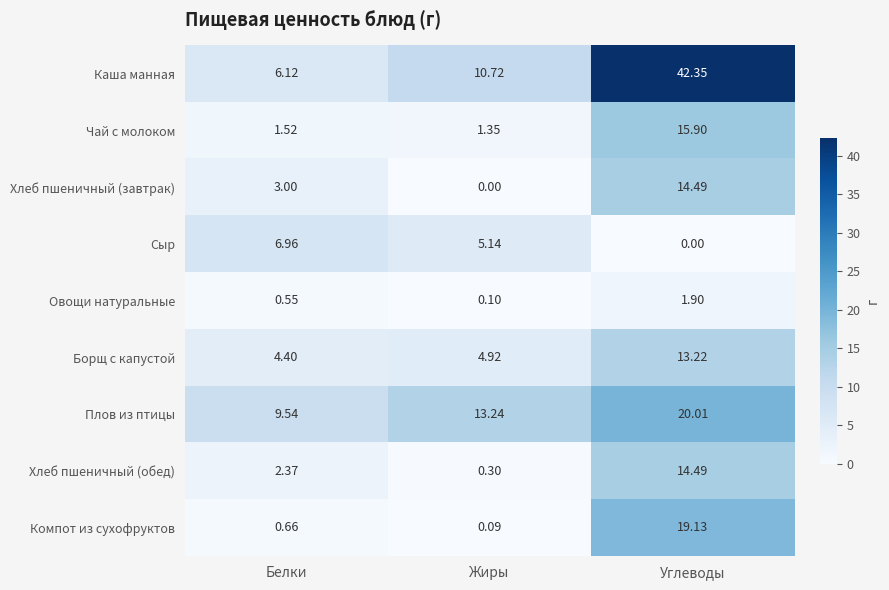

List the labels in order of Компот из сухофруктов value, smallest first.

Жиры, Белки, Углеводы